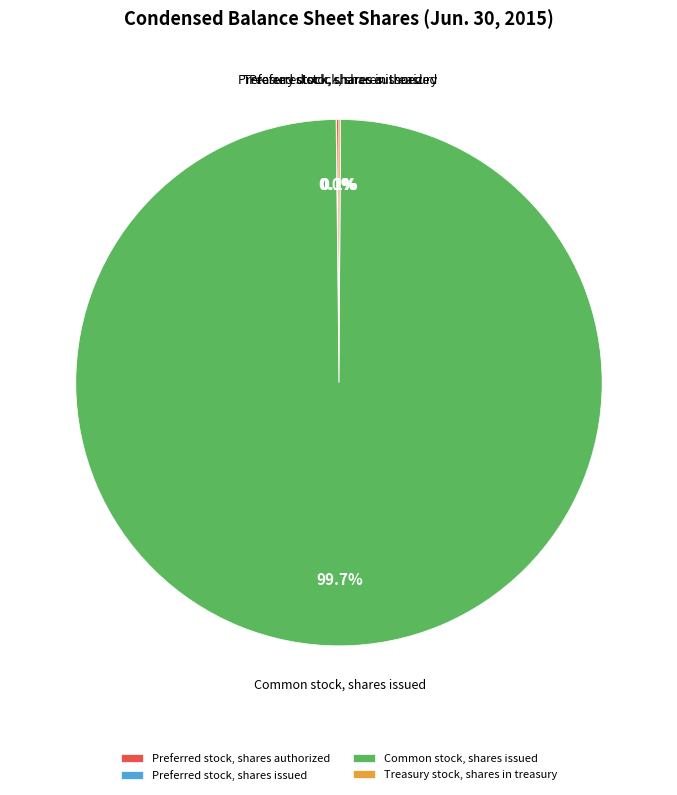

Which slice is the largest?

Common stock, shares issued